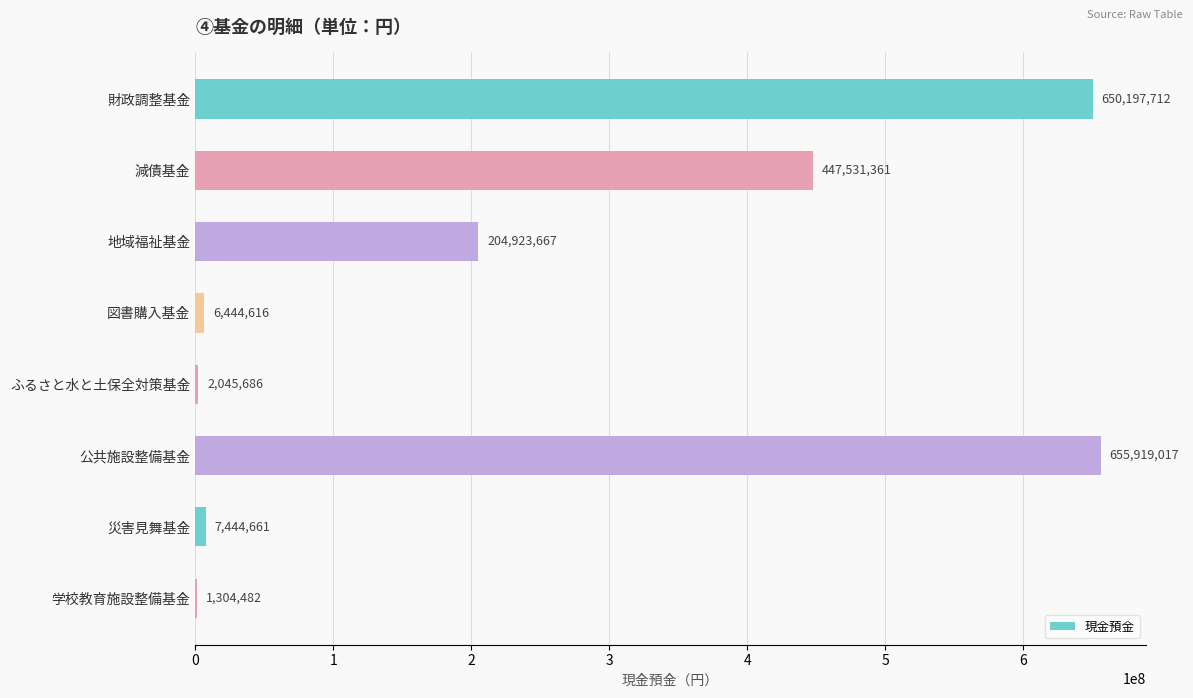

Reading bottom to top, what are all the values shown in this chart?

学校教育施設整備基金=1304482	災害見舞基金=7444661	公共施設整備基金=655919017	ふるさと水と土保全対策基金=2045686	図書購入基金=6444616	地域福祉基金=204923667	減債基金=447531361	財政調整基金=650197712